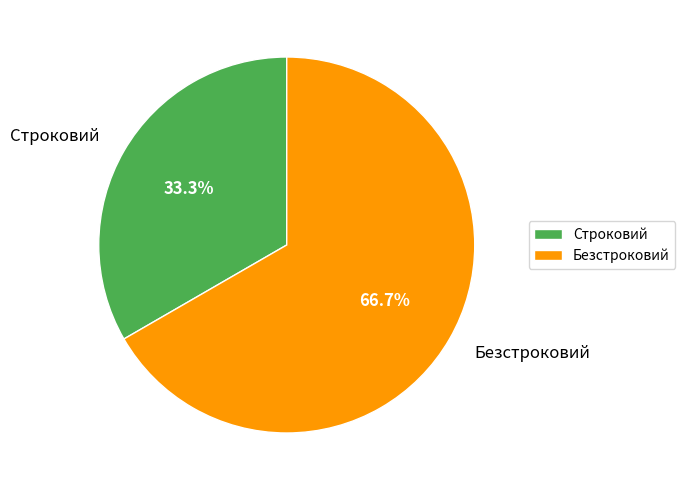

Is there any slice that represents more than half of the pie?

Yes